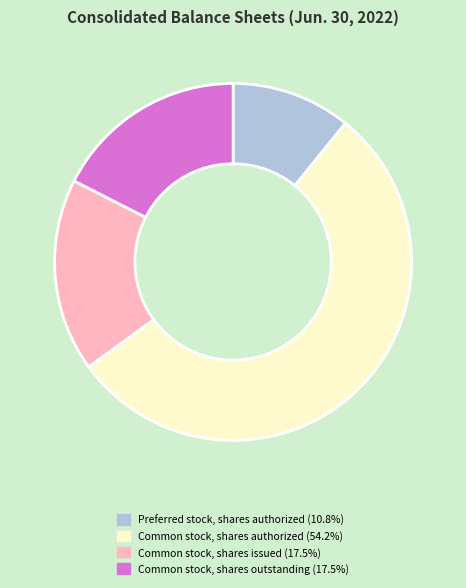

Combined, do Common stock, shares outstanding and Common stock, shares issued account for over 50%?

No